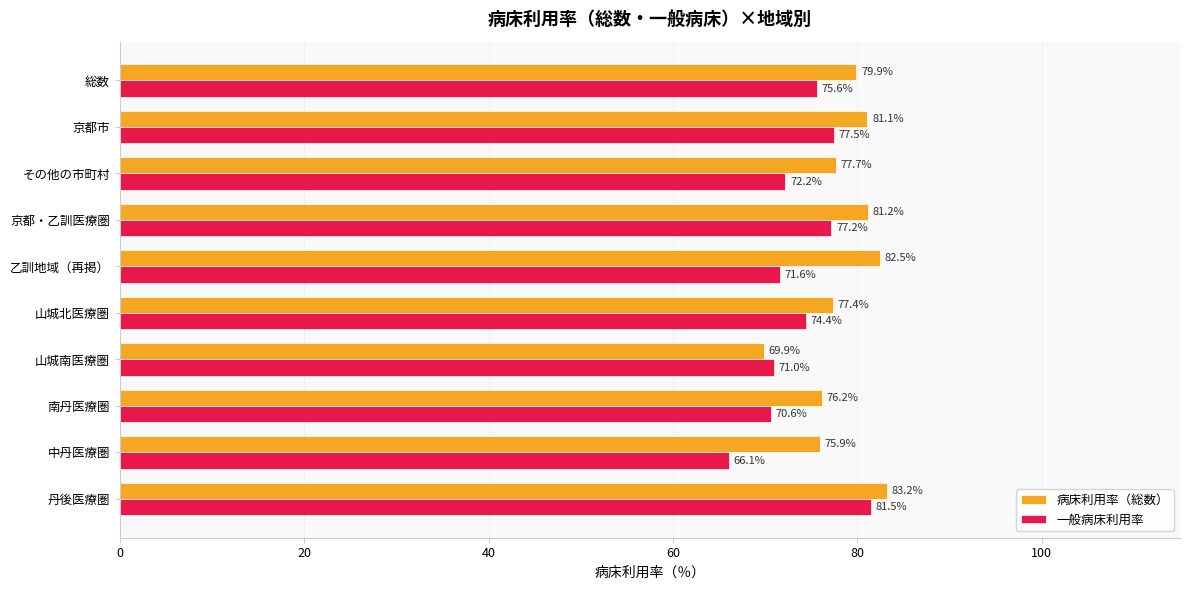

Rank the series by their average value, from highest to lowest.

病床利用率（総数）, 一般病床利用率